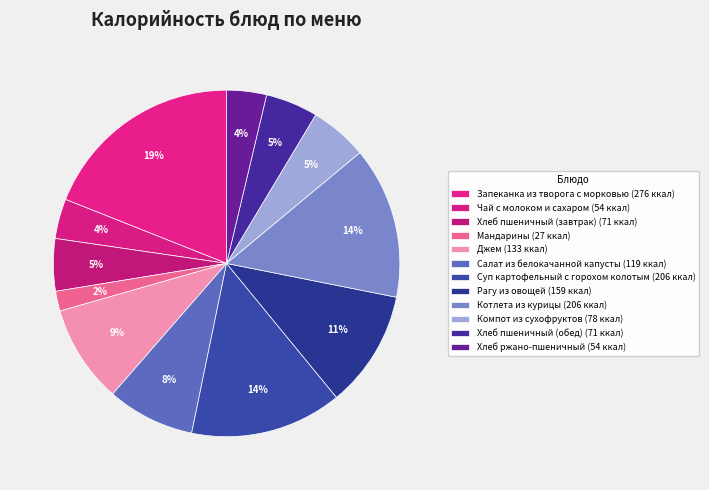

The Компот из сухофруктов slice represents 1% of the pie. True or false?

False